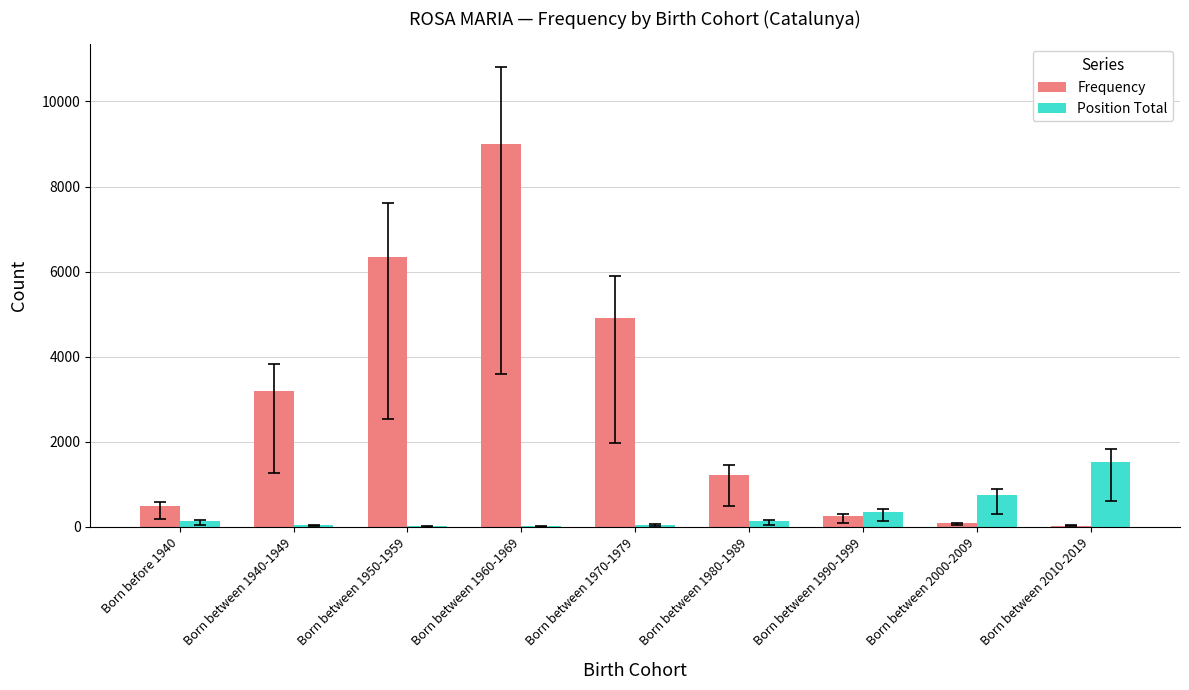

Which category has the highest value in the Frequency series?

Born between 1960-1969